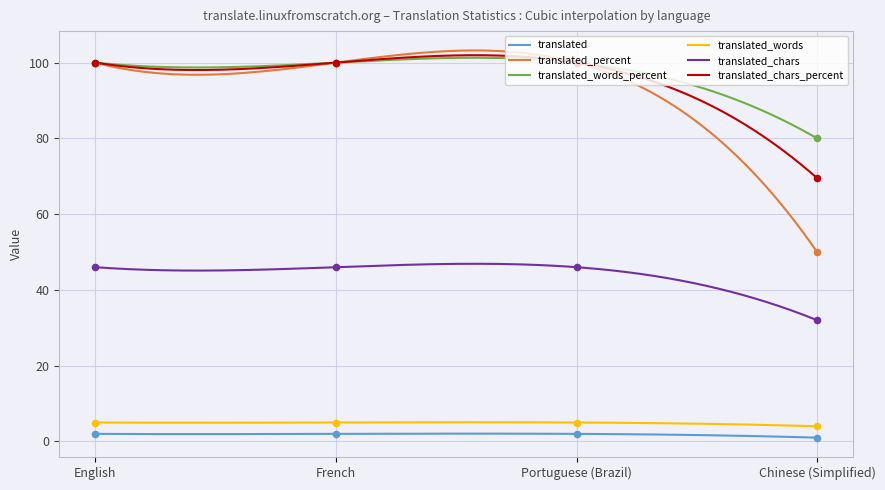

What are all the series names shown in the legend?

translated, translated_percent, translated_words_percent, translated_words, translated_chars, translated_chars_percent